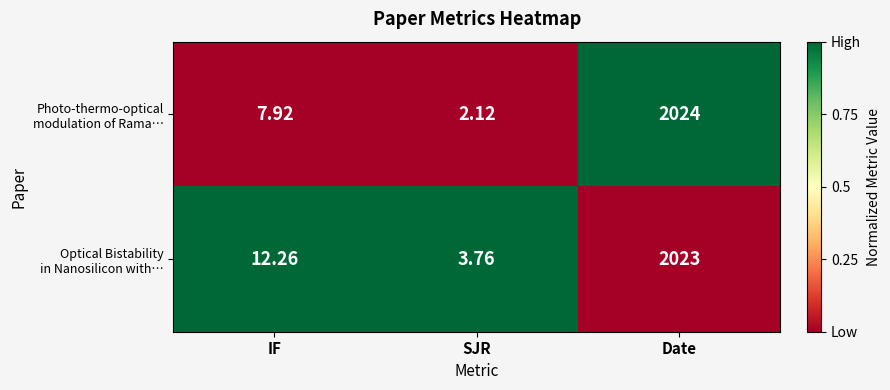

How many categories are shown in the chart?

3